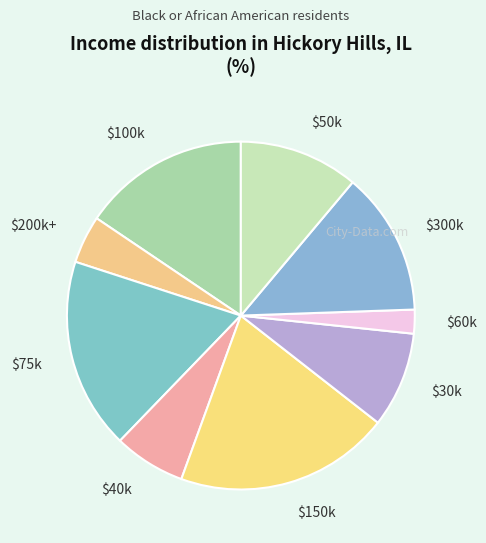

Does any single category account for the majority?

No